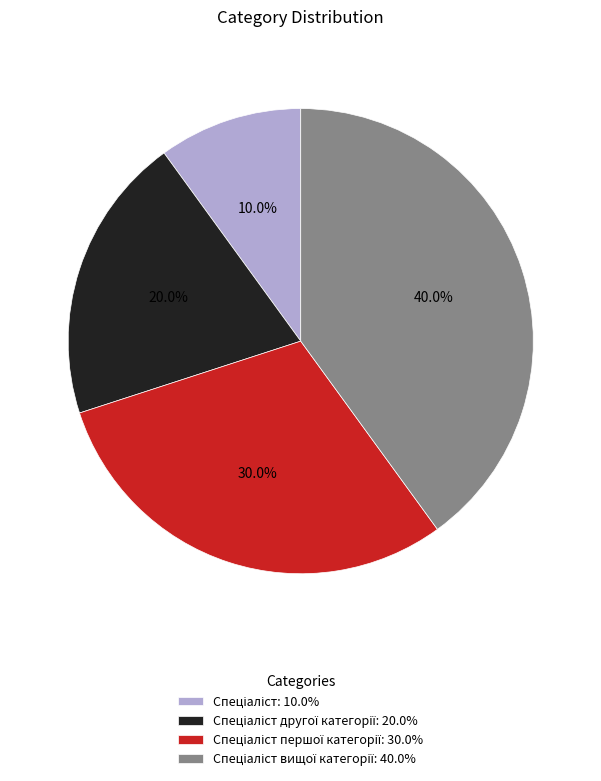

Is there a majority slice in this chart?

No